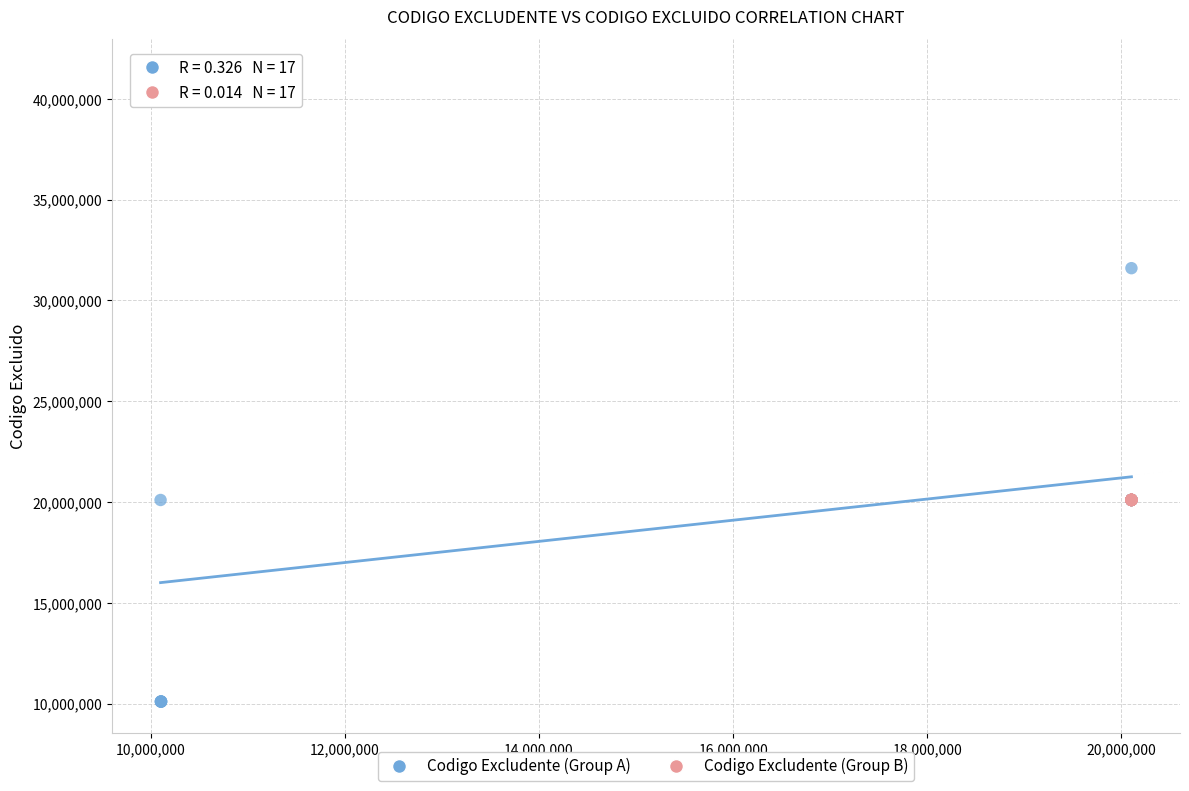

Which series has the widest spread of Y values?

Codigo Excludente (Group A)